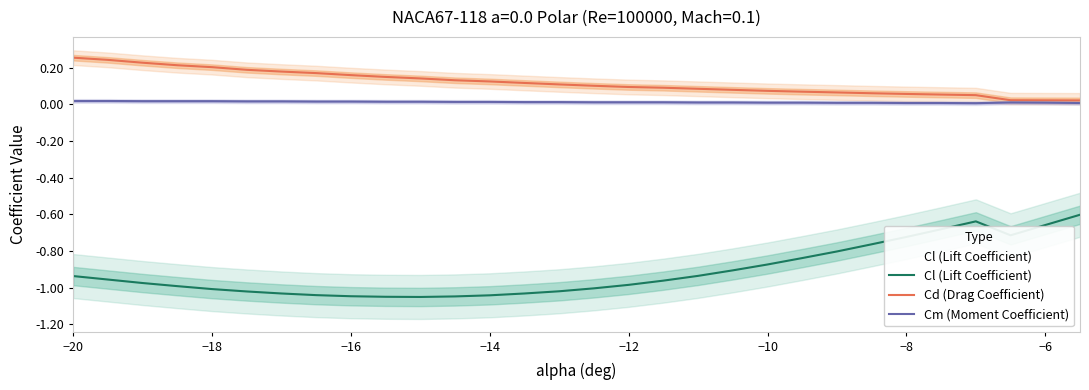

Reading left to right, extract all data points from this chart.

Cl (Lift Coefficient): -0.9	-1.0	-1.0	-1.0	-1.0	-1.0	-1.0	-1.0	-1.0	-1.0	-1.1	-1.0	-1.0	-1.0	-1.0	-1.0	-1.0	-1.0	-0.9	-0.9	-0.9	-0.8	-0.8	-0.8	-0.7	-0.7	-0.6	-0.7	-0.7	-0.6
Cd (Drag Coefficient): 0.3	0.2	0.2	0.2	0.2	0.2	0.2	0.2	0.2	0.1	0.1	0.1	0.1	0.1	0.1	0.1	0.1	0.1	0.1	0.1	0.1	0.1	0.1	0.1	0.1	0.1	0.0	0.0	0.0	0.0
Cm (Moment Coefficient): 0.0	0.0	0.0	0.0	0.0	0.0	0.0	0.0	0.0	0.0	0.0	0.0	0.0	0.0	0.0	0.0	0.0	0.0	0.0	0.0	0.0	0.0	0.0	0.0	0.0	0.0	0.0	0.0	0.0	0.0